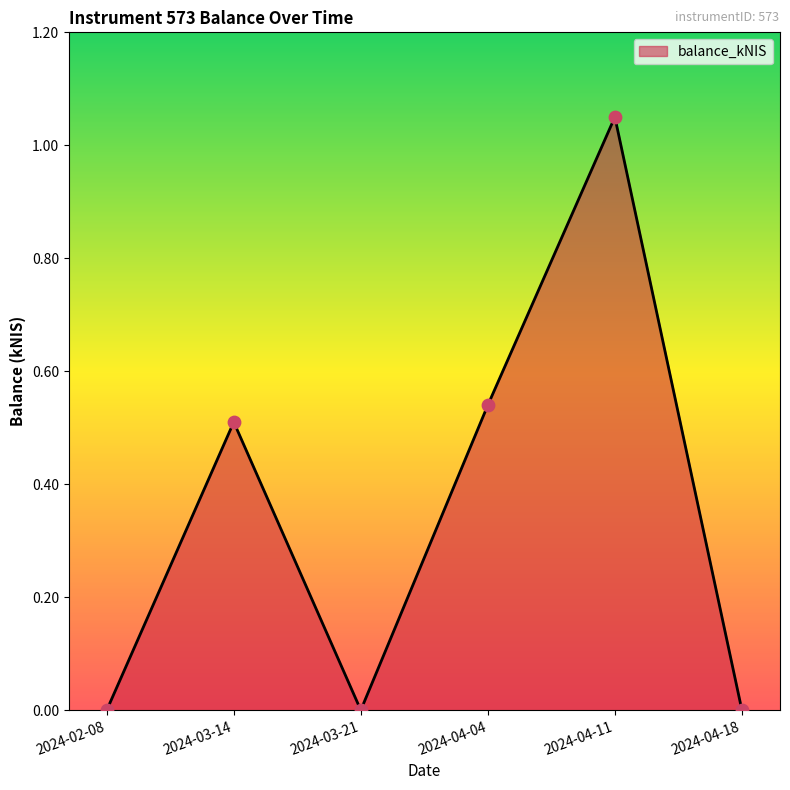

Between 2024-03-14 and 2024-04-04, which is larger?

2024-04-04